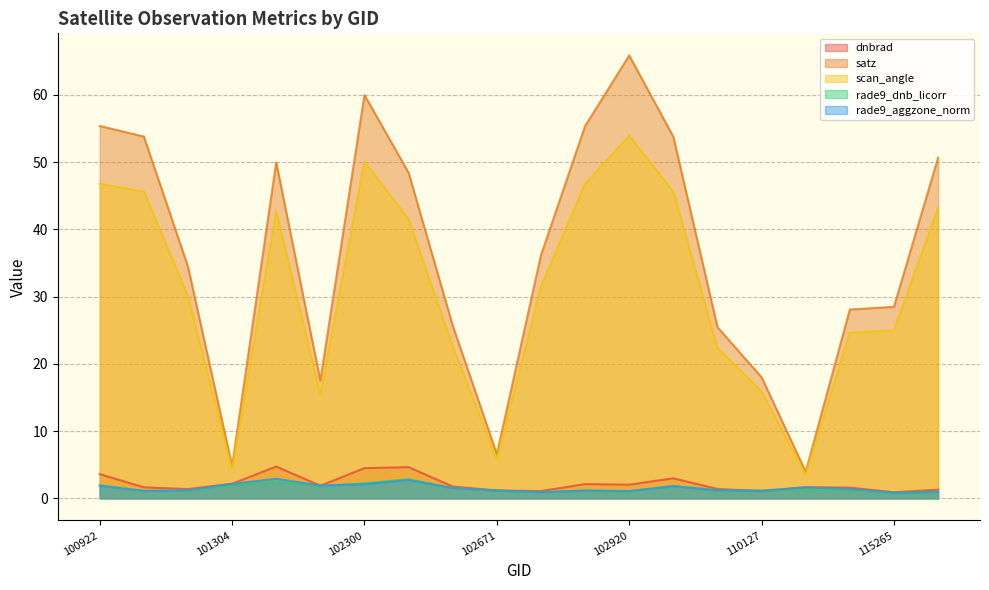

How many data points does each series have?

20